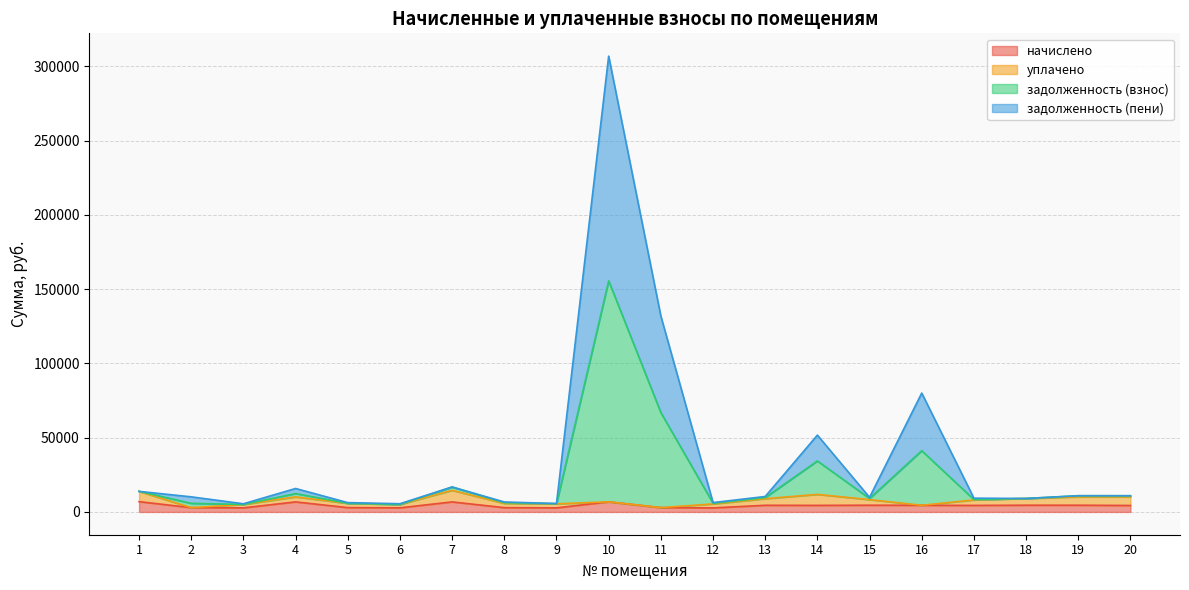

True or false: задолженность (взнос) has a value of 15559.1 at 15.

False